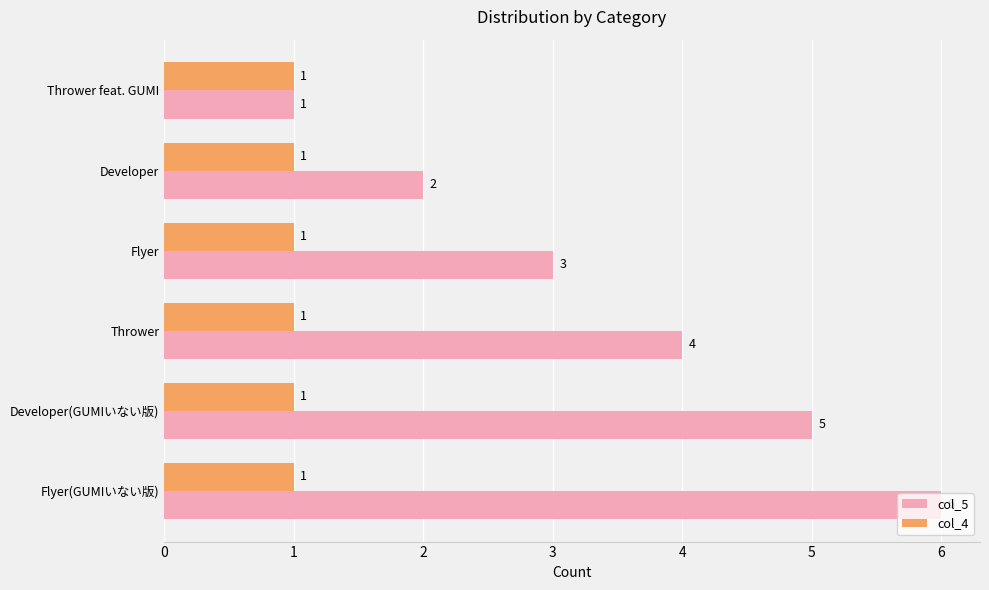

What is the average value of the col_5 series?

4